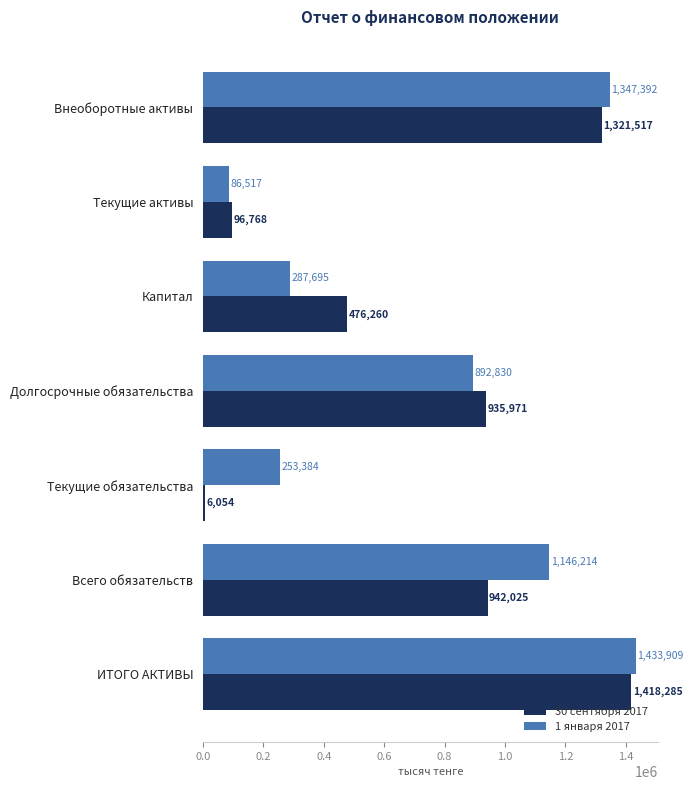

Which series has the widest spread of values?

30 сентября 2017